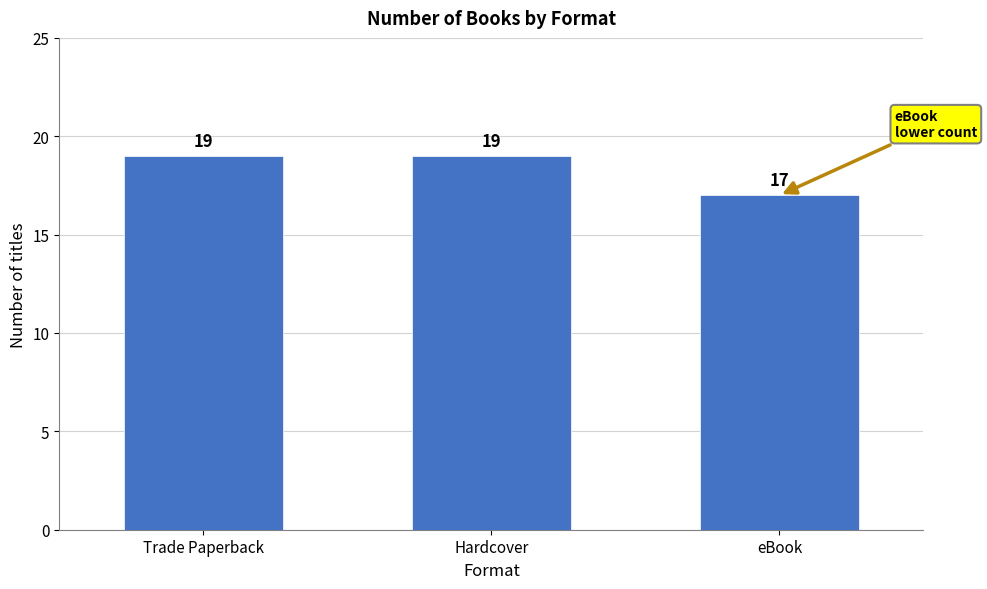

Approximately how many times larger is the value at Hardcover compared to Trade Paperback?

1.0